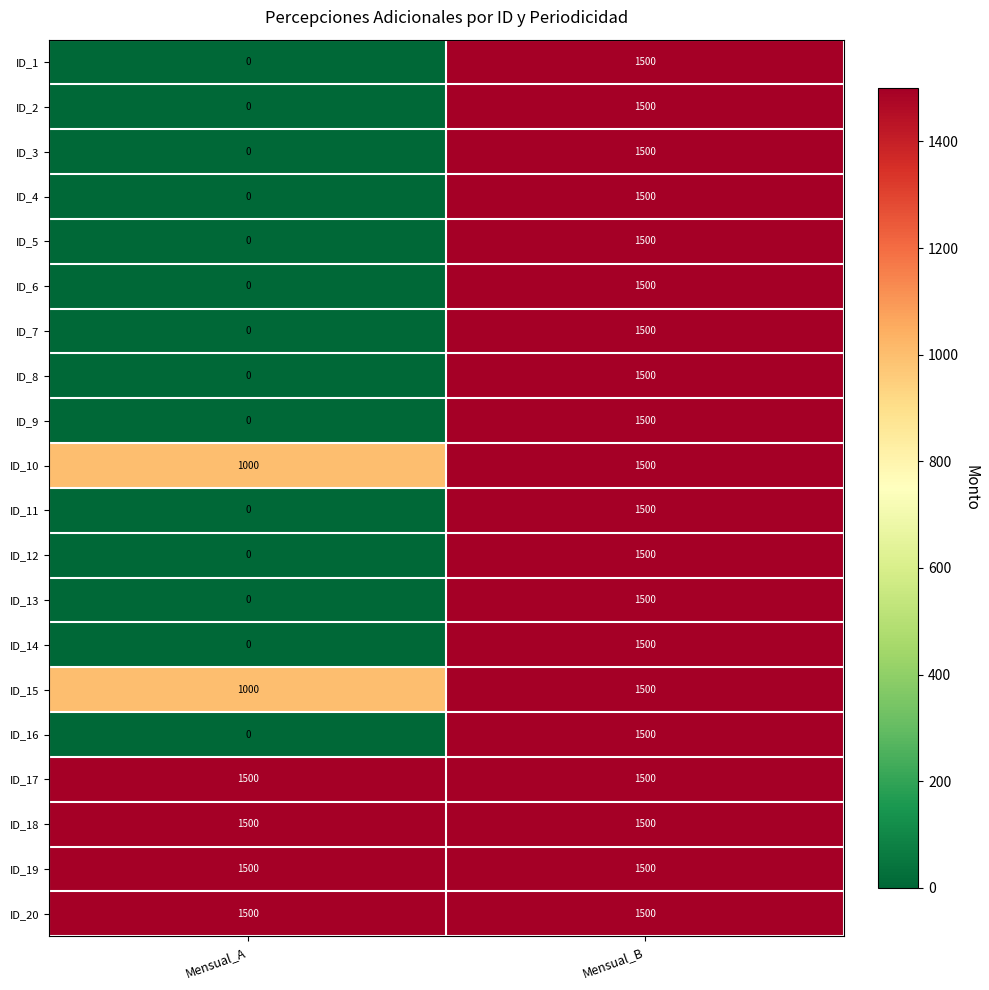

True or false: ID_12 has a value of 0 at Mensual_A.

True